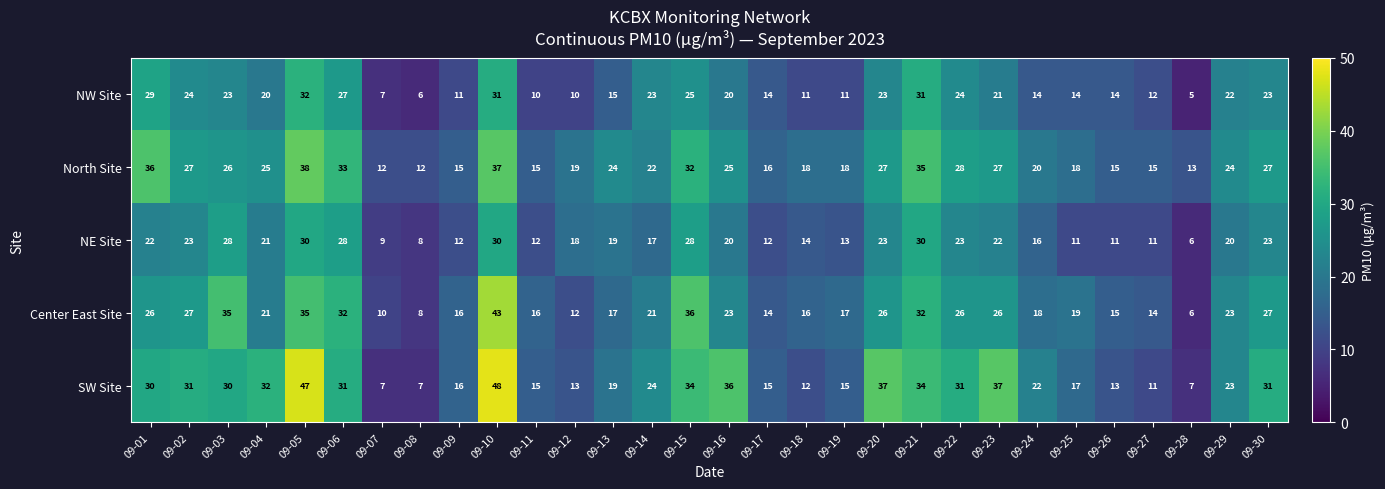

True or false: Center East Site has a value of 8 at 09-08.

True